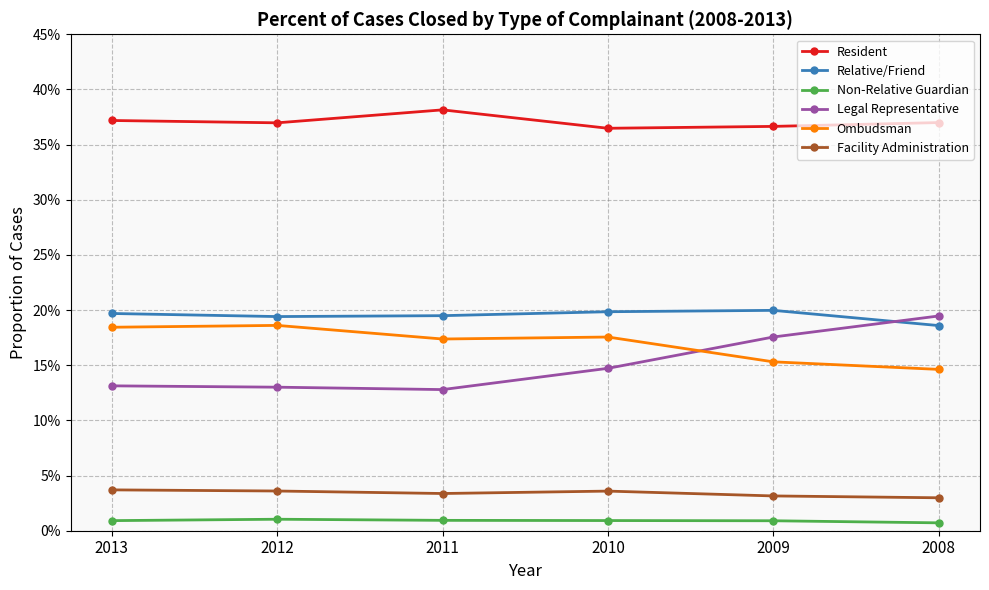

What are all the series names shown in the legend?

Resident, Relative/Friend, Non-Relative Guardian, Legal Representative, Ombudsman, Facility Administration